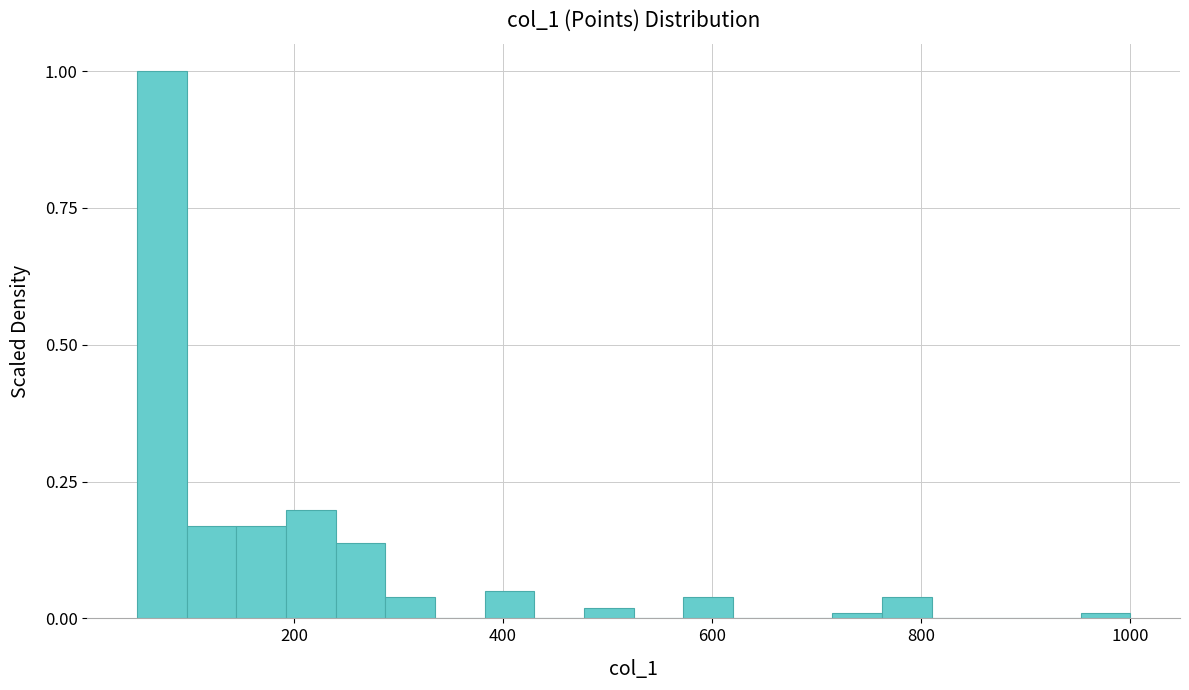

Read against the x-axis, roughly where is the centre of the tallest bar?

80